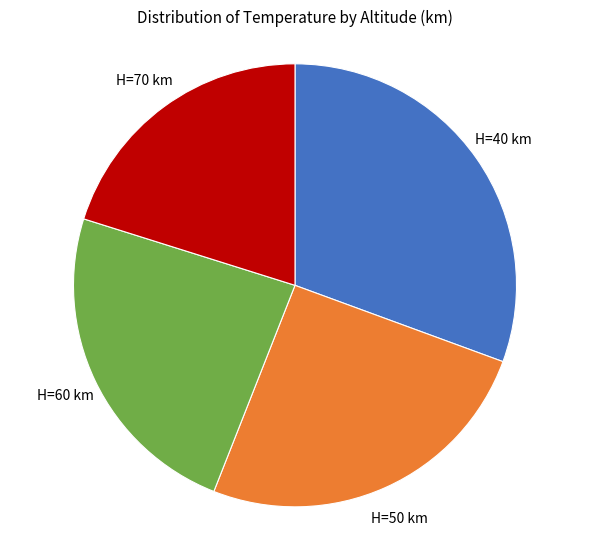

Does any single category account for the majority?

No